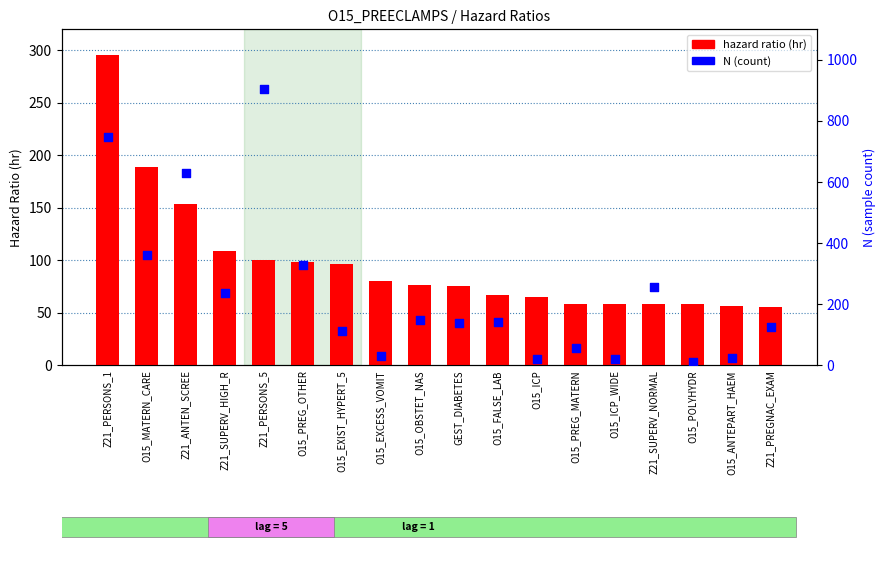

What is the total value across all series at O15_PREG_OTHER?

424.3